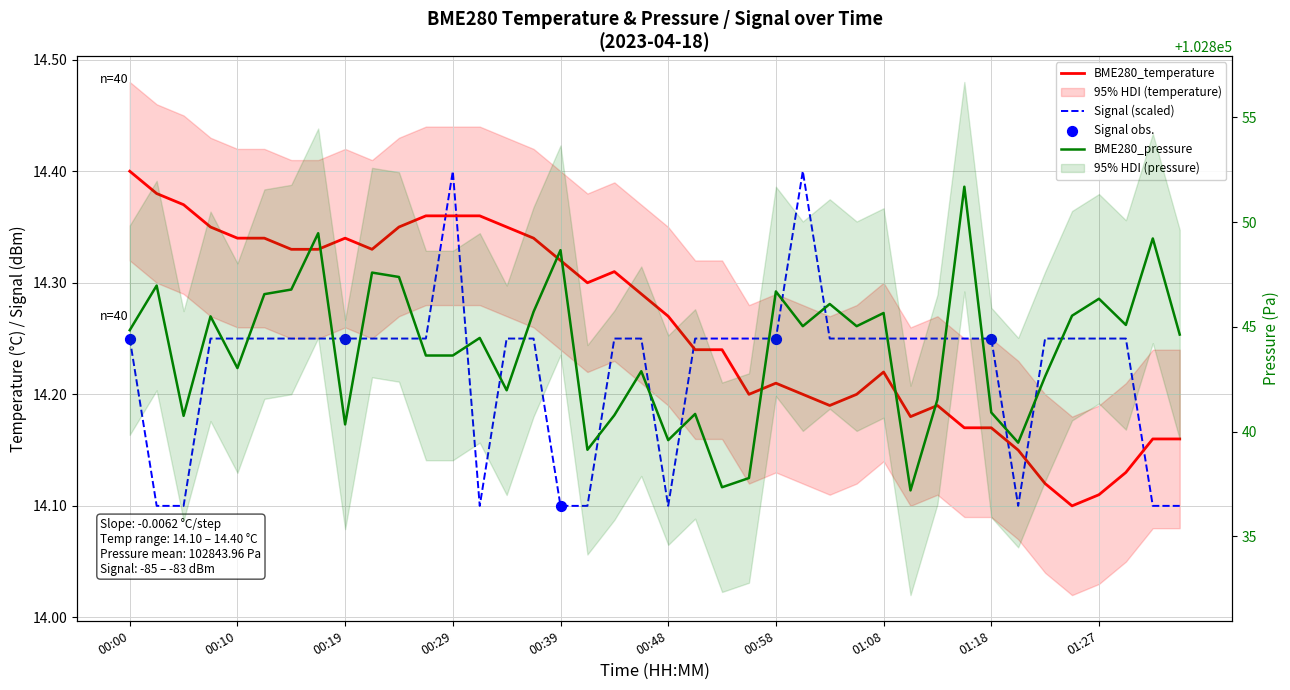

Which series reaches the maximum Y coordinate?

BME280_pressure